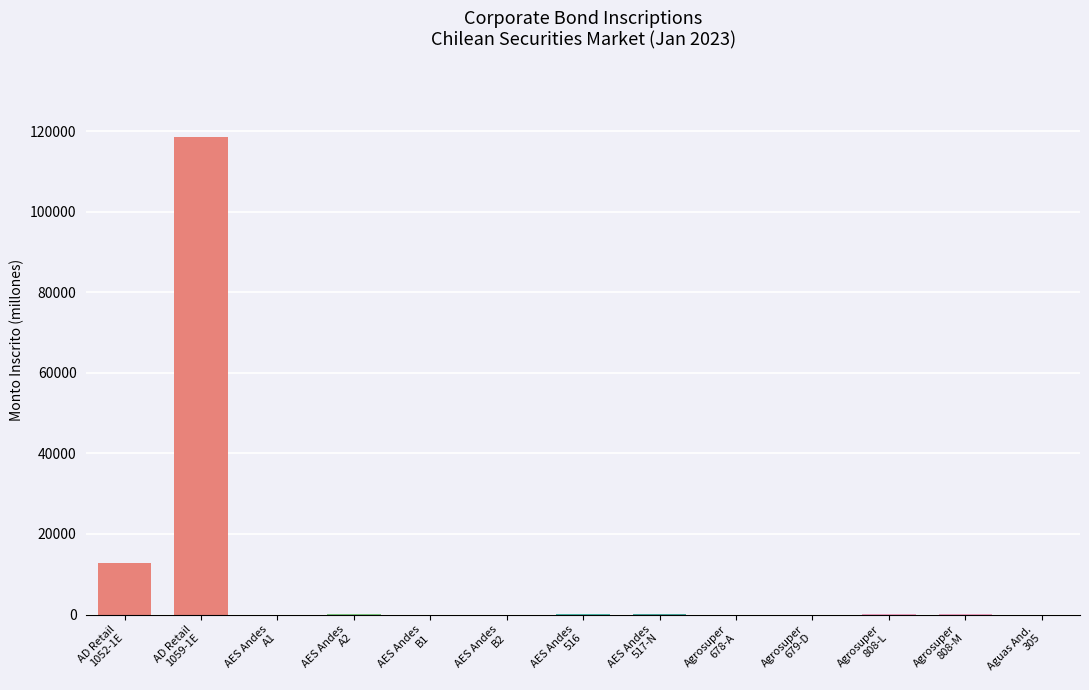

What is the sum of all values?

131570.0